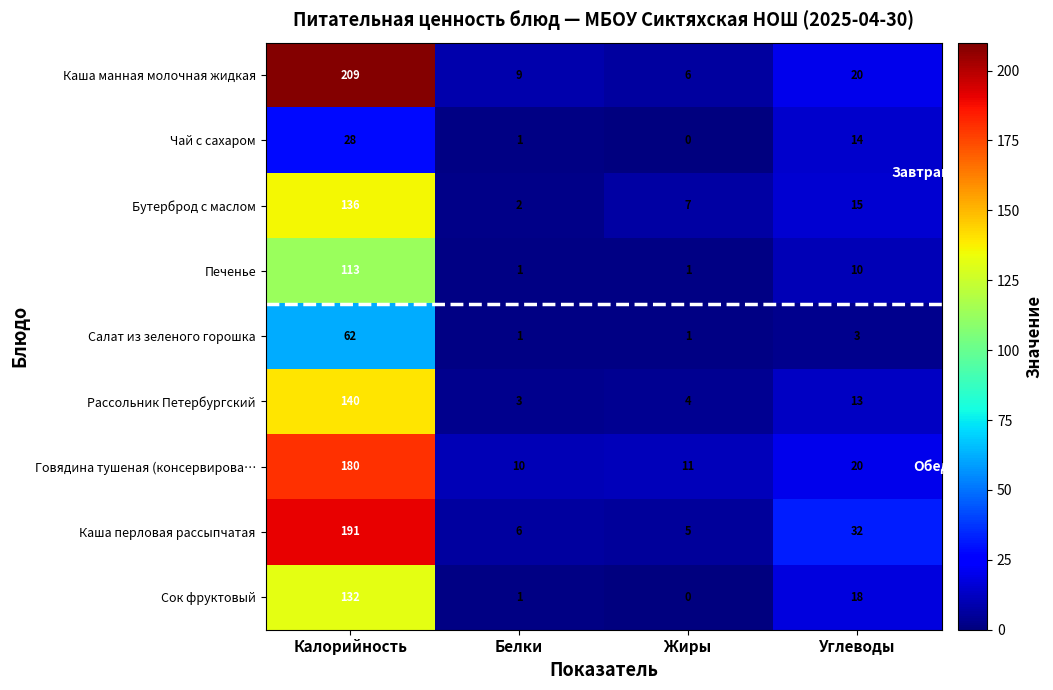

Rank the series by their maximum value, from highest to lowest.

Каша манная молочная жидкая, Каша перловая рассыпчатая, Говядина тушеная (консервирова…, Рассольник Петербургский, Бутерброд с маслом, Сок фруктовый, Печенье, Салат из зеленого горошка, Чай с сахаром